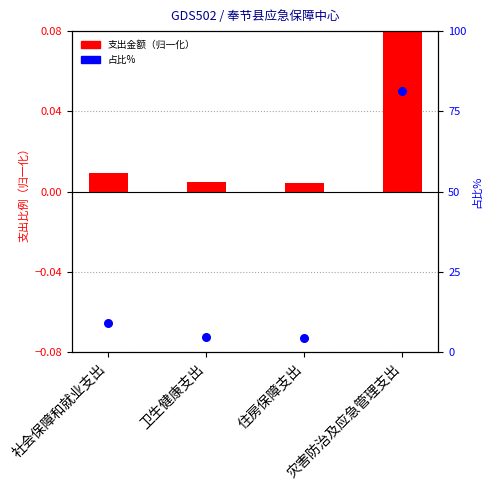

Is the value of 占比% at 卫生健康支出 greater than the value of 支出金额 at 灾害防治及应急管理支出?

Yes